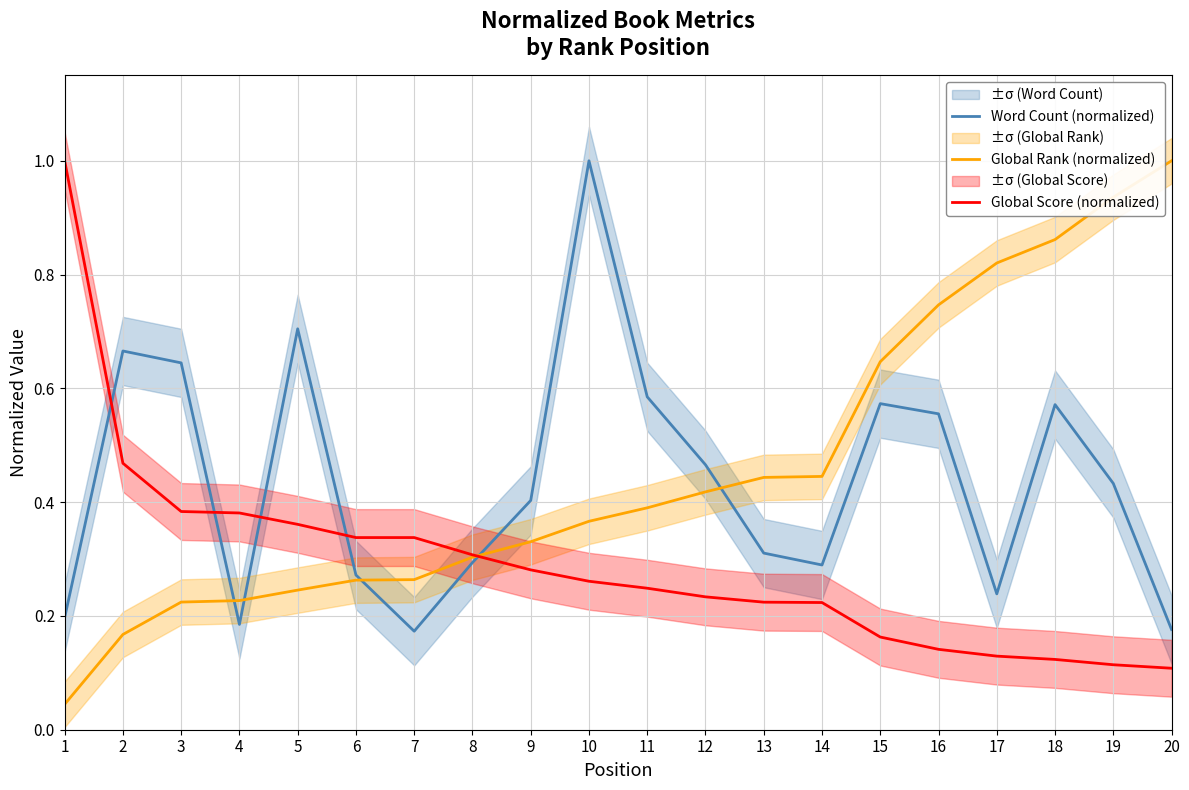

Is the value of Global Score (normalized) at 16 greater than the value of Word Count (normalized) at 20?

No